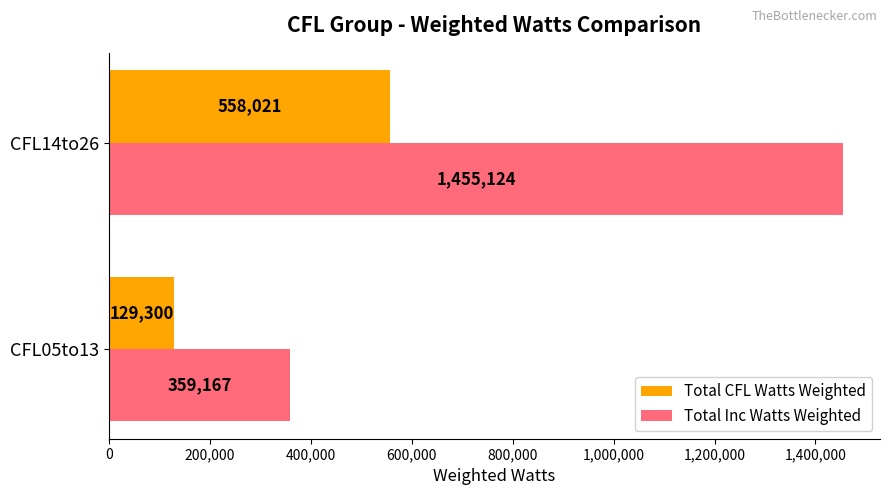

Is it true that Total CFL Watts Weighted equals 176081.5 at CFL14to26?

False